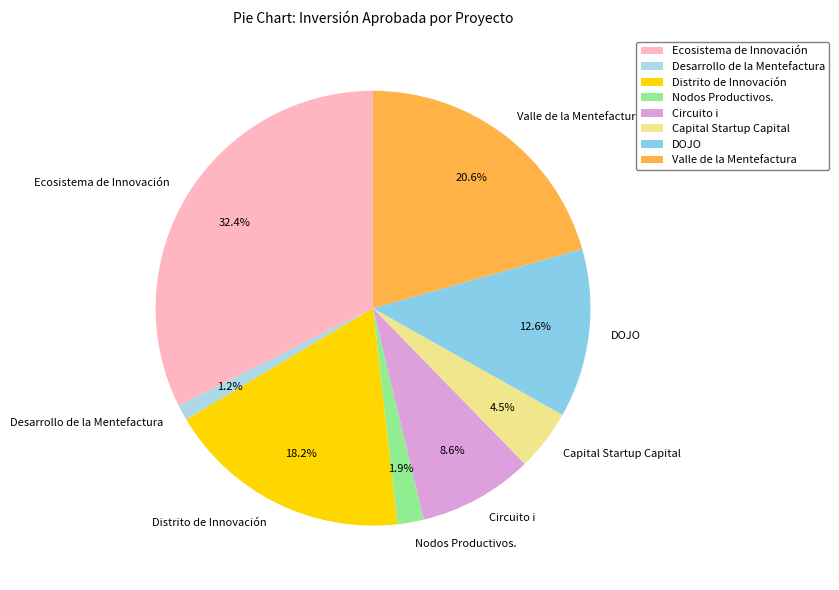

To the nearest percent, what is the difference between the Desarrollo de la Mentefactura and Nodos Productivos. slice percentages?

1%